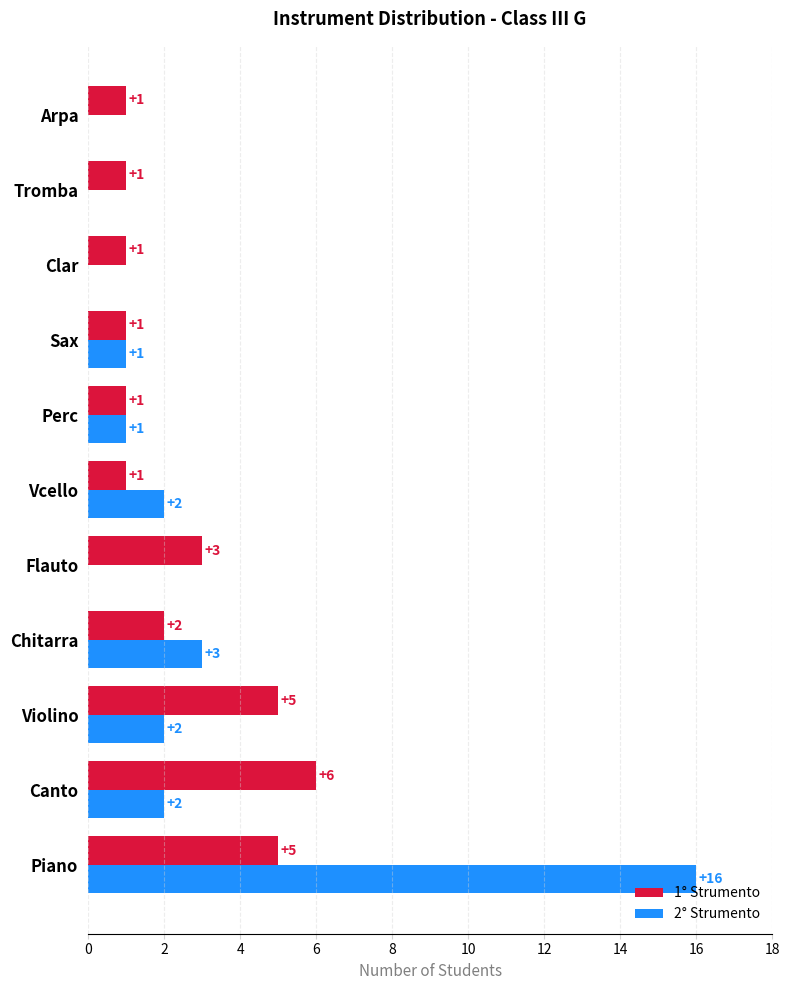

The value of 2° Strumento at Tromba is 0. True or false?

True